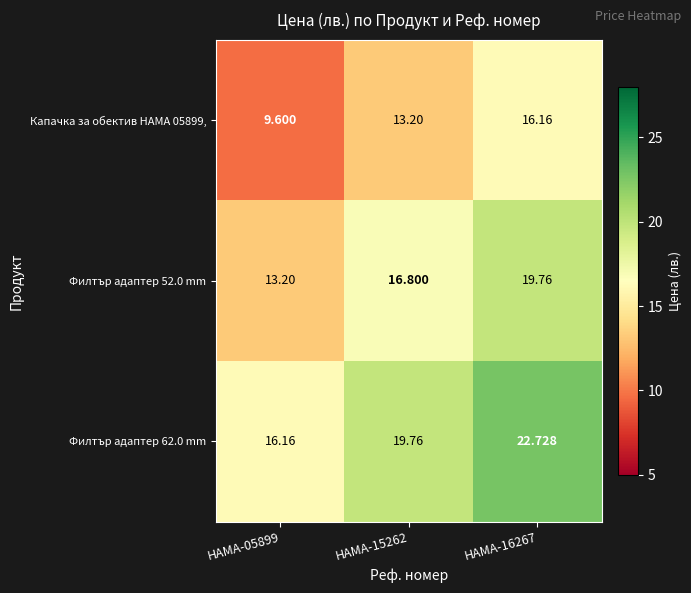

Between HAMA-05899 and HAMA-16267, which series saw the biggest shift?

Филтър адаптер 62.0 mm